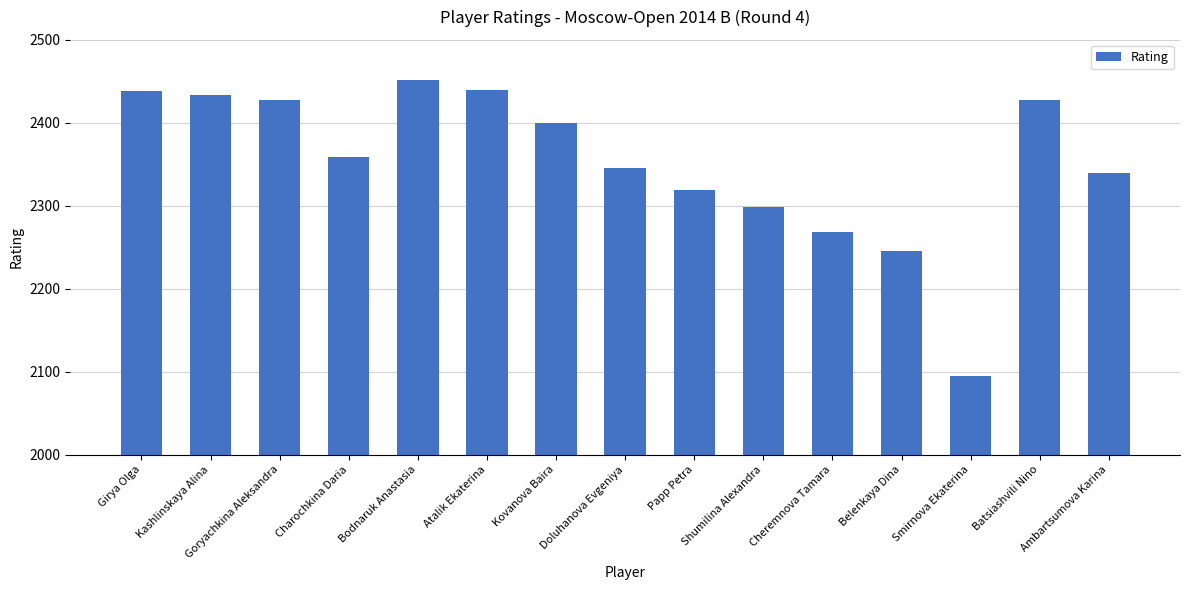

What value does the data have at Cheremnova Tamara, to the nearest 10?

2270